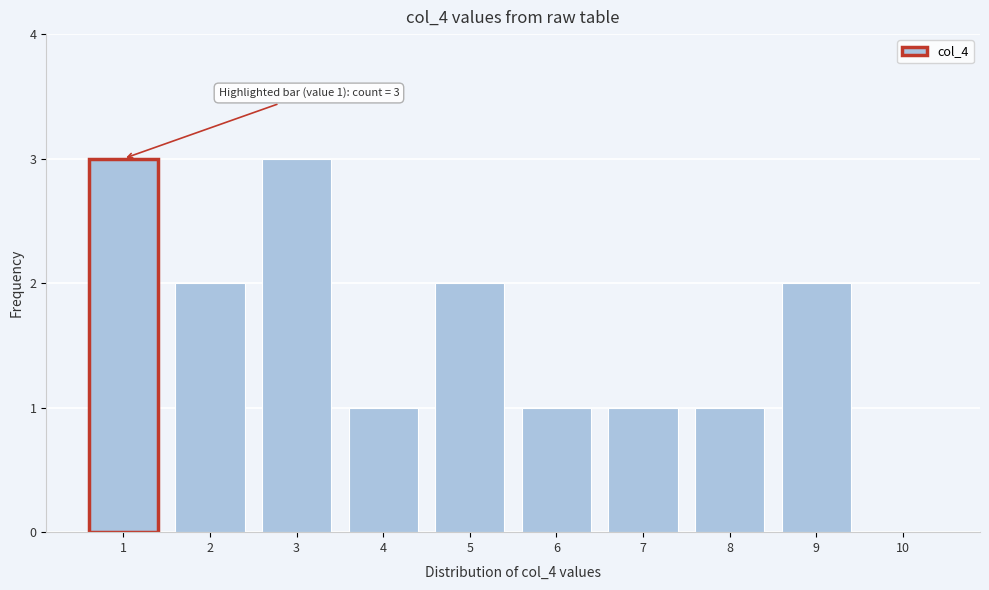

Reading right to left, transcribe all the data shown in this chart.

10=0	9=2	8=1	7=1	6=1	5=2	4=1	3=3	2=2	1=3